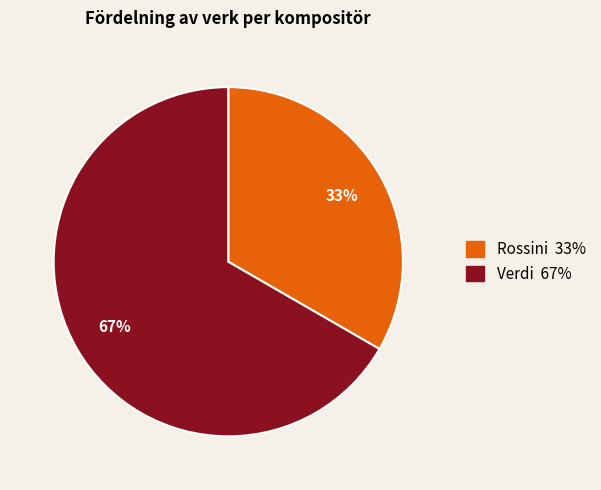

Is it true that Verdi is 53% of the pie?

False